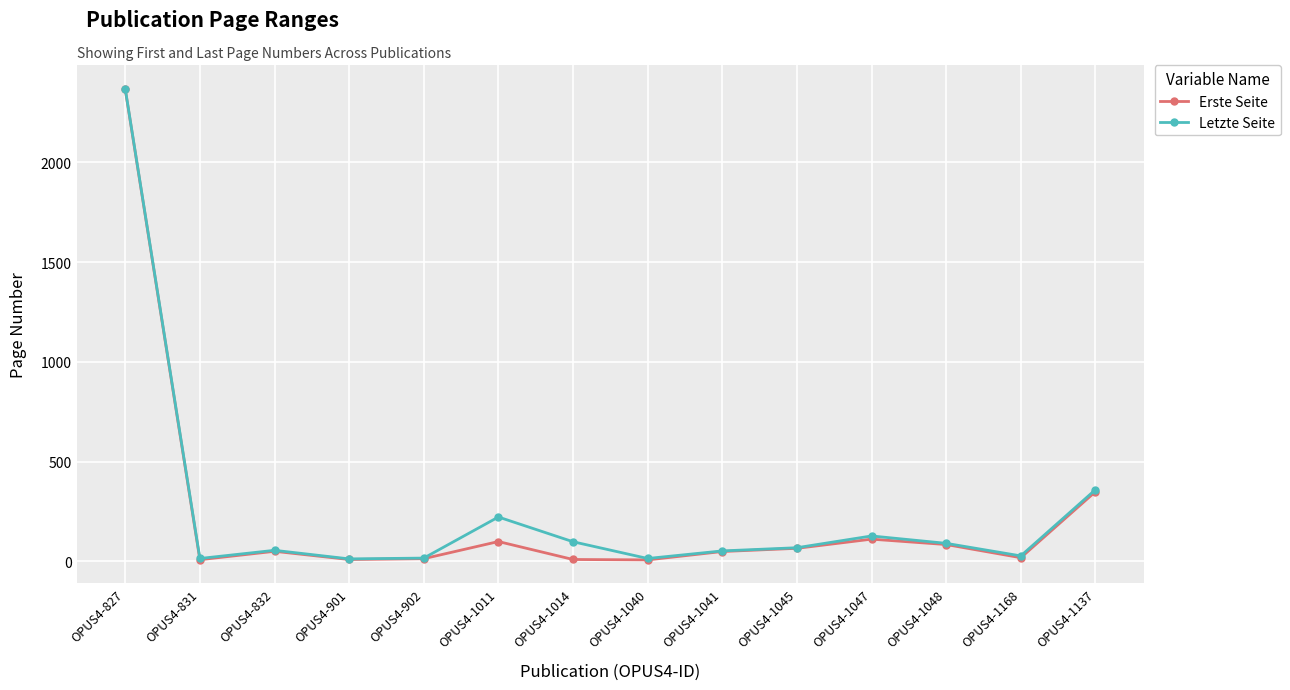

Is this an area chart (filled region under the line)?

No